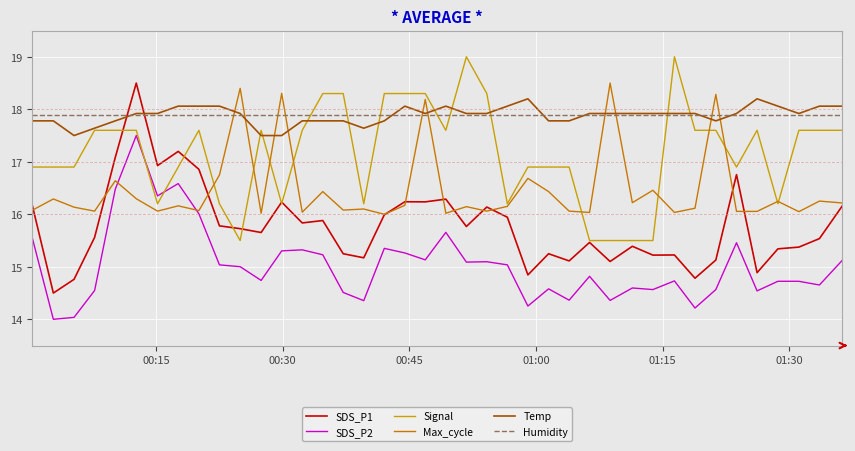

Which series has the widest spread of values?

SDS_P1